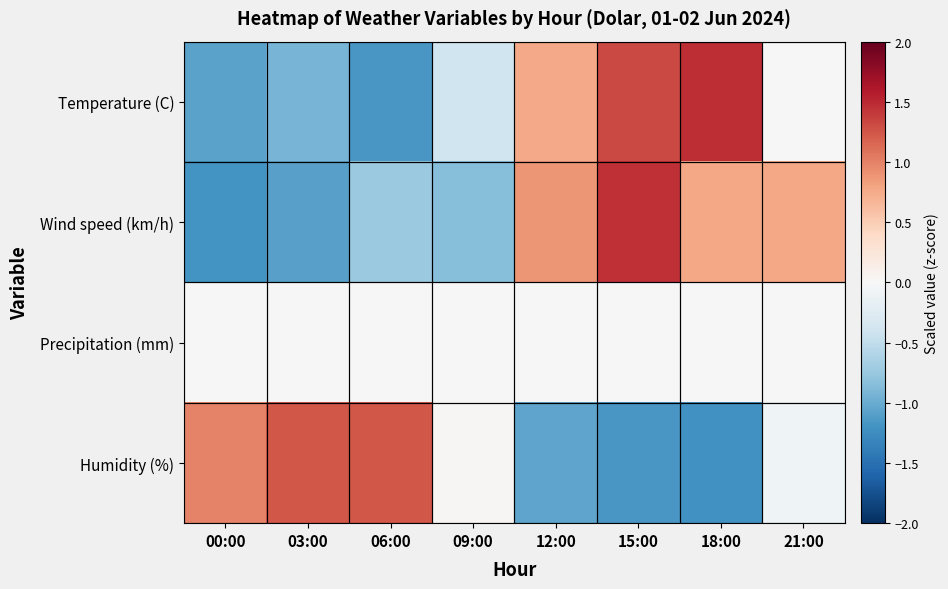

What is the greatest value displayed?

1.5